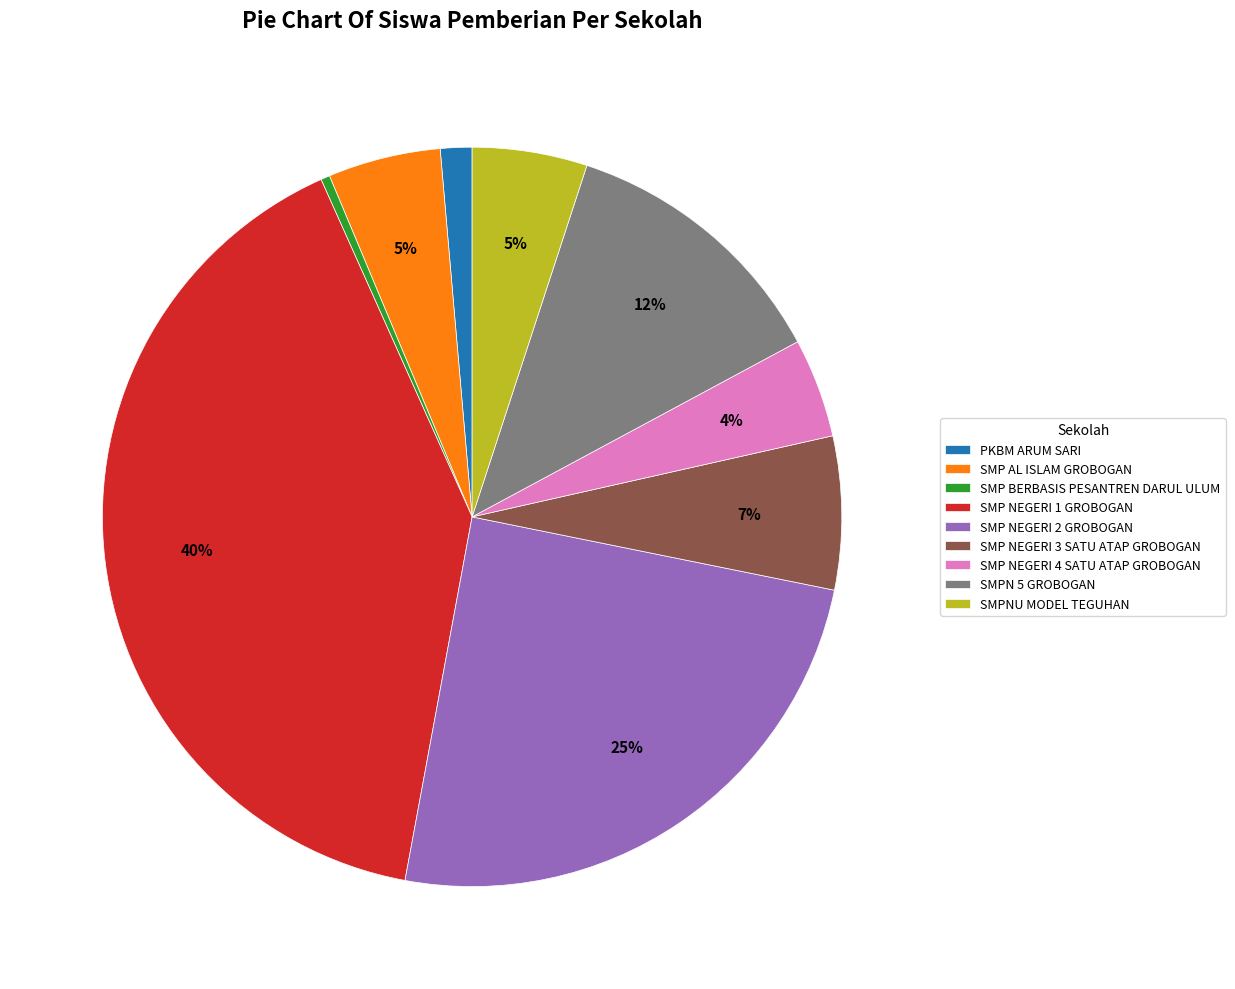

Combined, do SMPN 5 GROBOGAN and SMP NEGERI 4 SATU ATAP GROBOGAN account for over 50%?

No